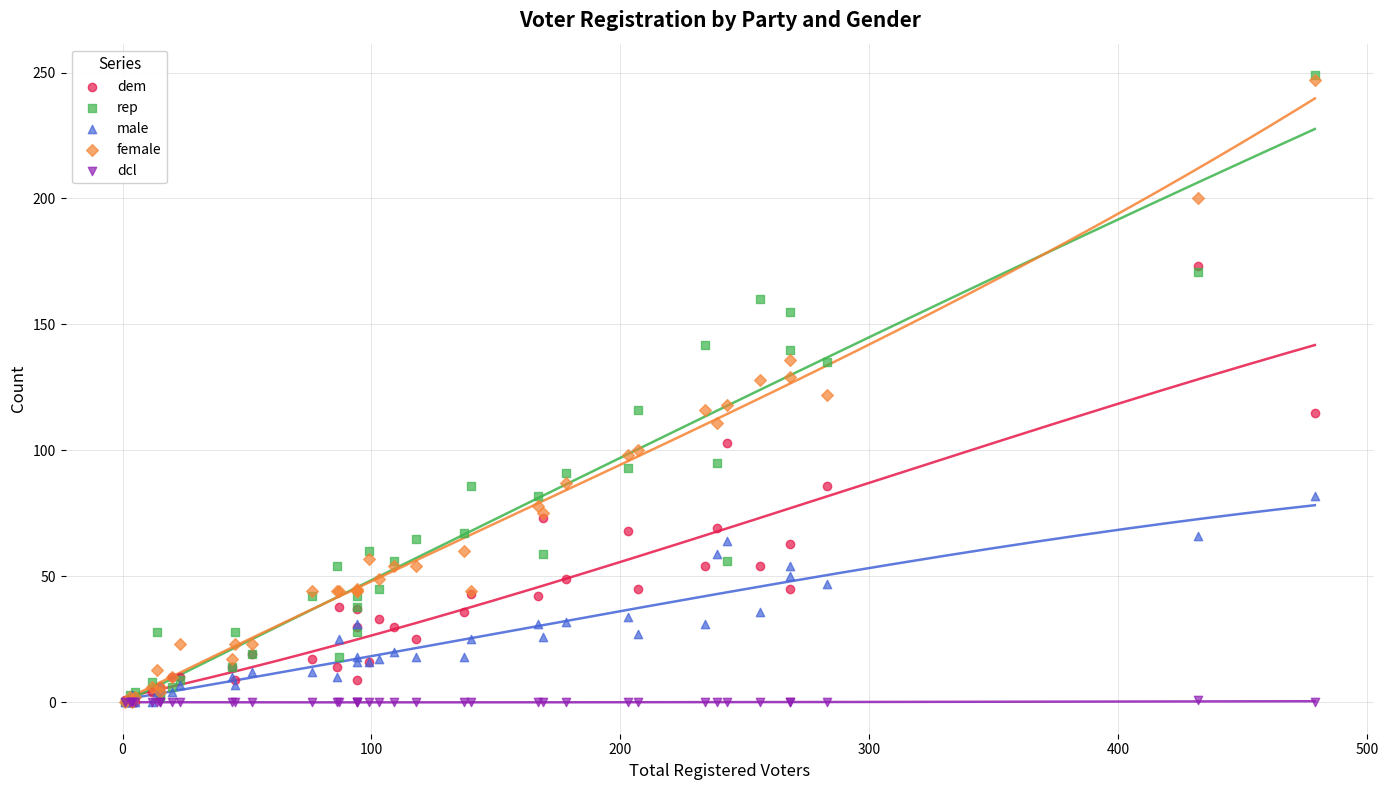

What are all the series names shown in the legend?

dem, rep, male, female, dcl